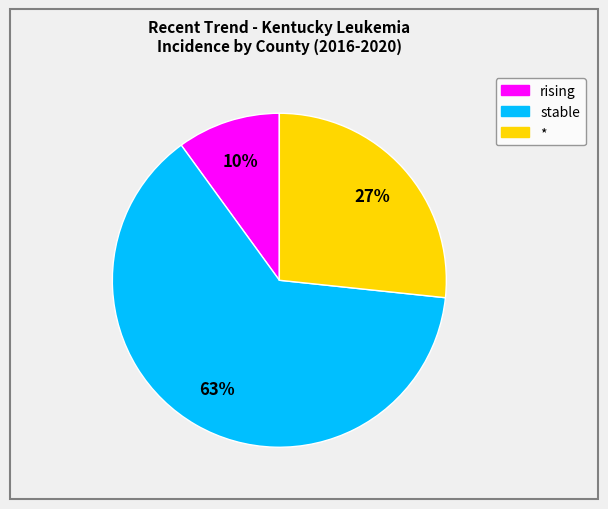

Is there any slice that represents more than half of the pie?

Yes